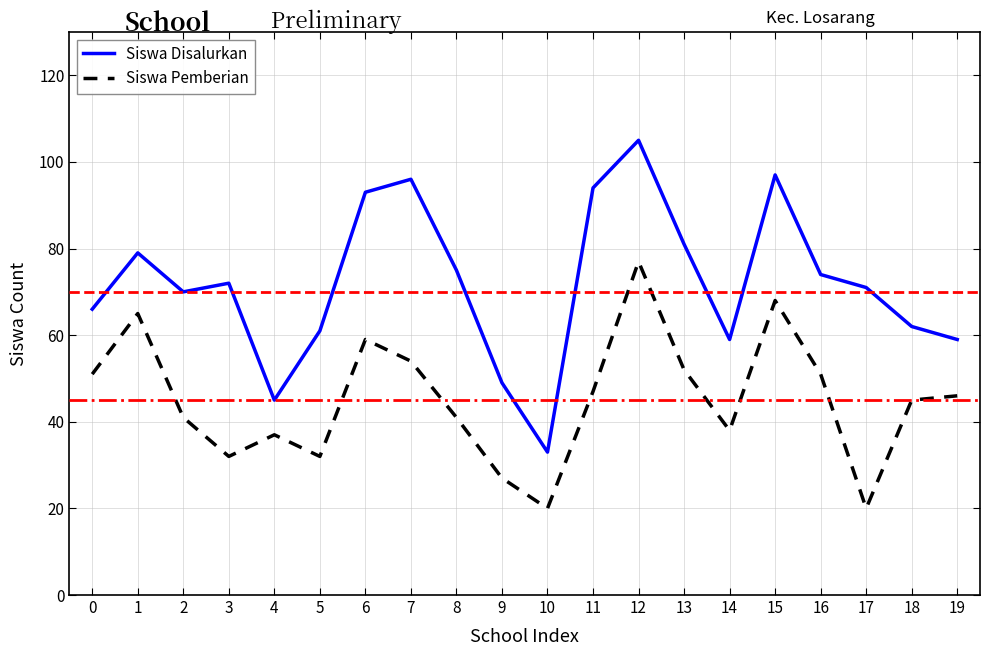

What is the maximum value for Siswa Disalurkan?

105